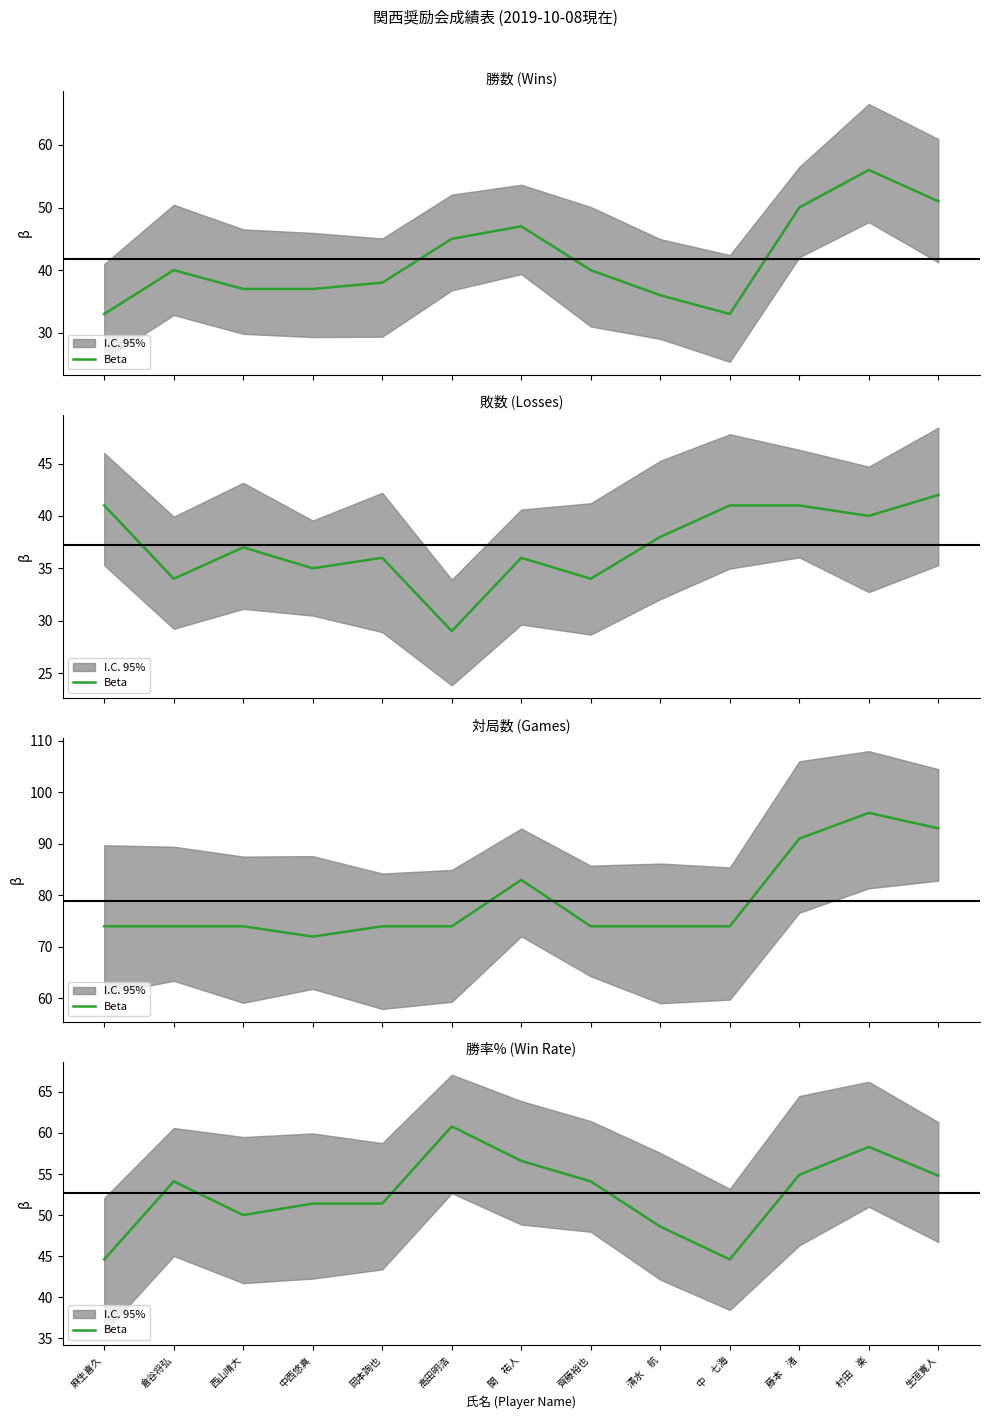

How many data points are above 54?

7